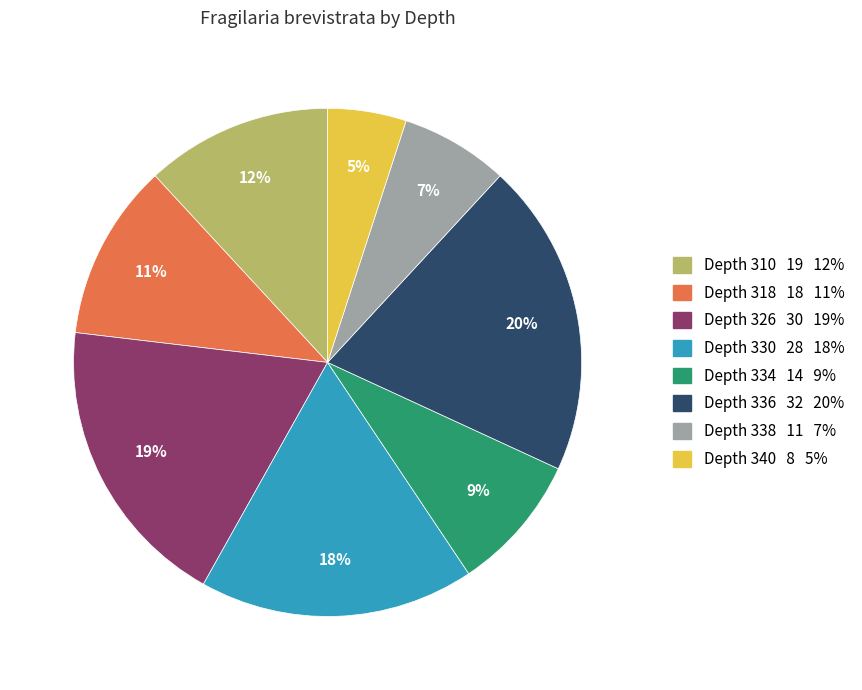

How many slices are in this pie chart?

8